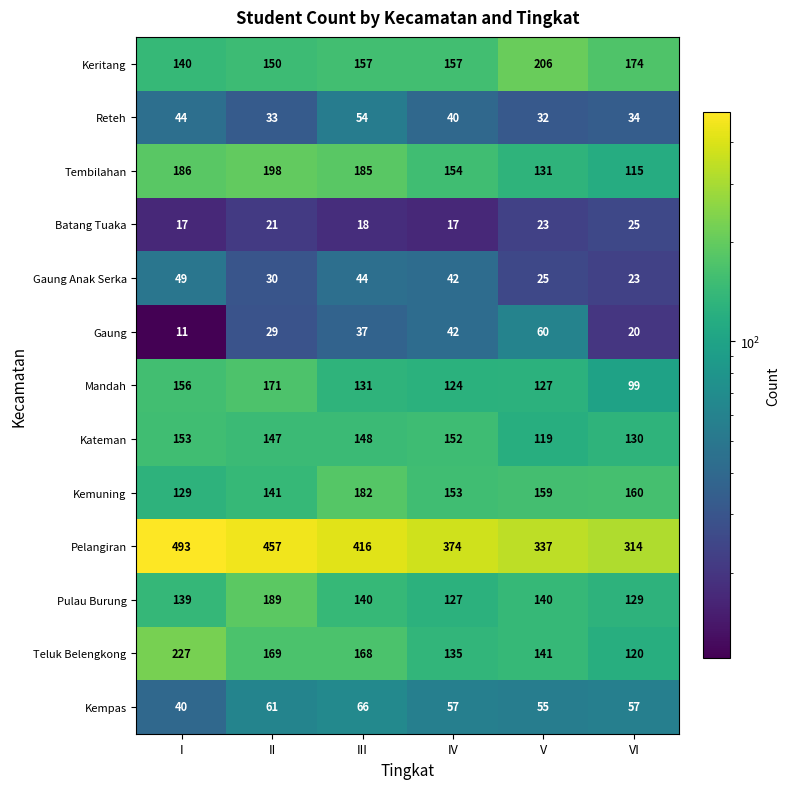

Which label corresponds to the smallest value in the chart?

I